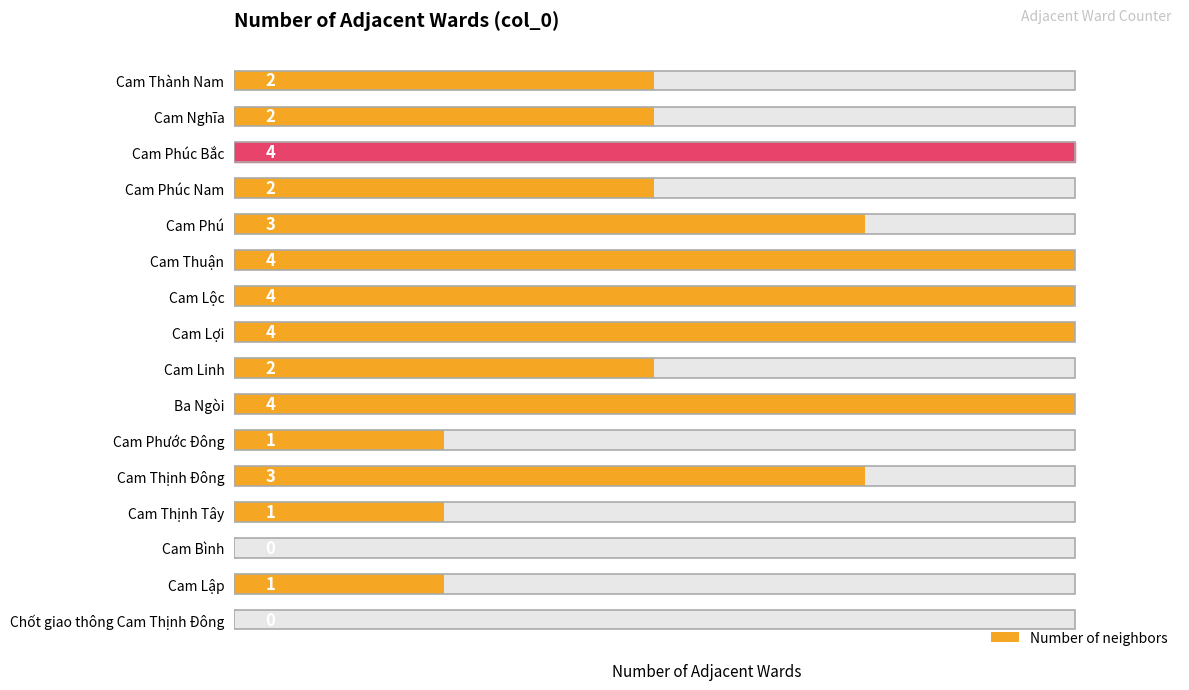

How many positive values are there?

14